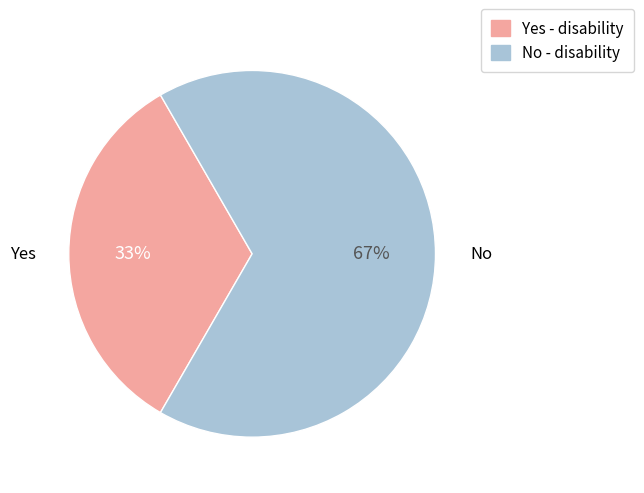

What is the ratio of the value at Yes - disability to the value at No - disability?

0.5